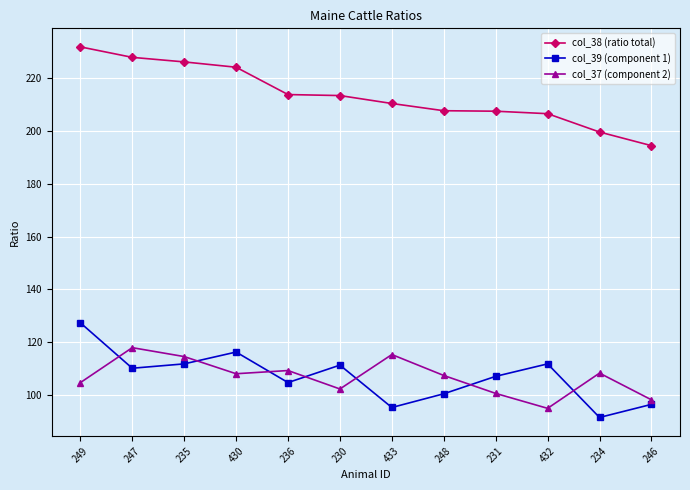

How many lines are shown in the chart?

3